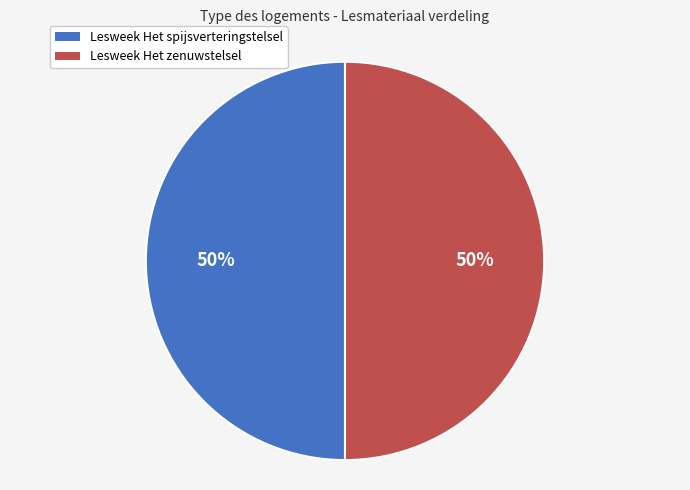

To the nearest percent, what percentage of the pie is Lesweek Het zenuwstelsel?

50%